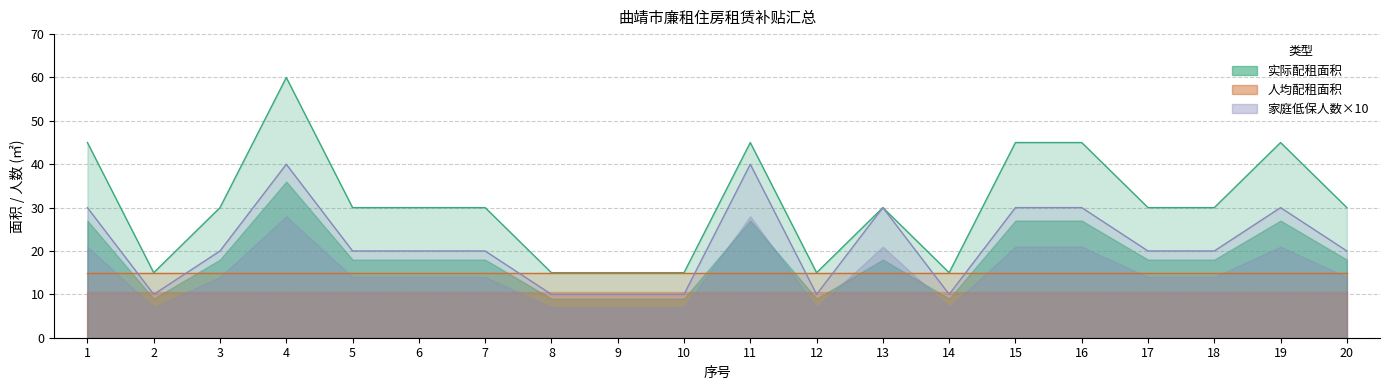

How many categories are shown in the chart?

20